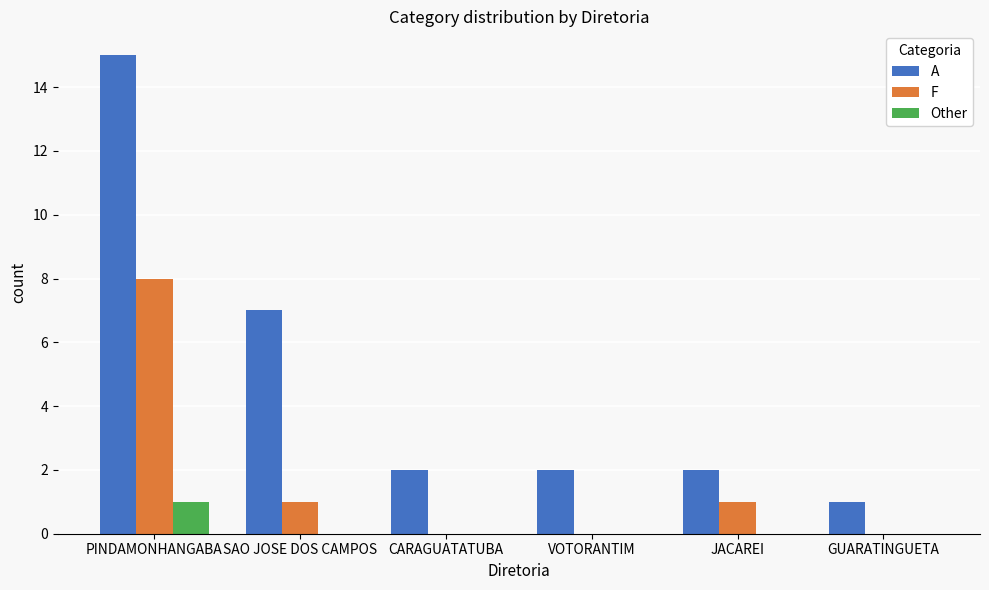

What is the sum of all F values?

10